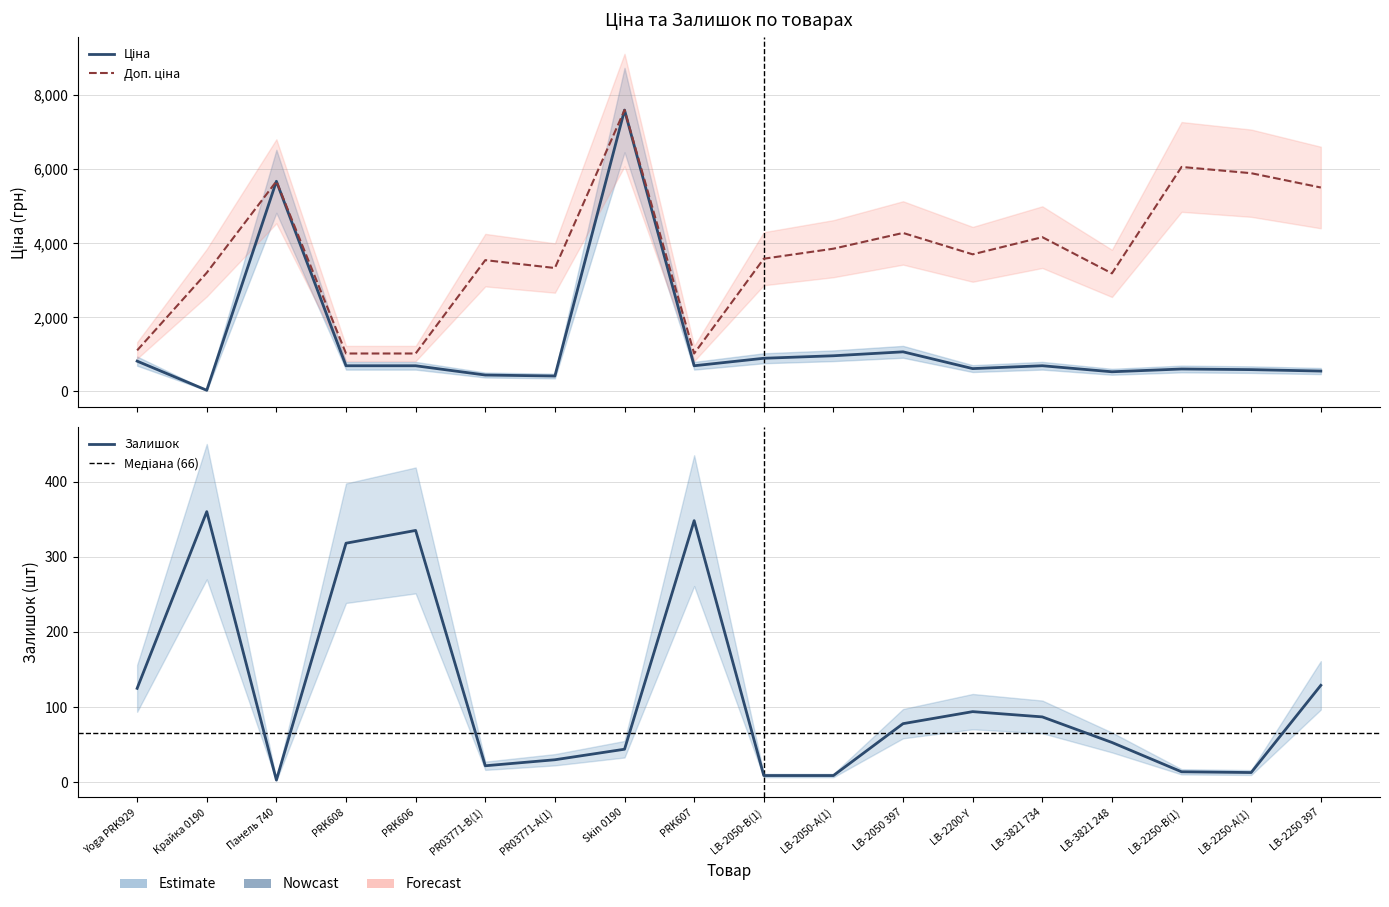

True or false: Залишок and Доп. ціна cross at least once.

False